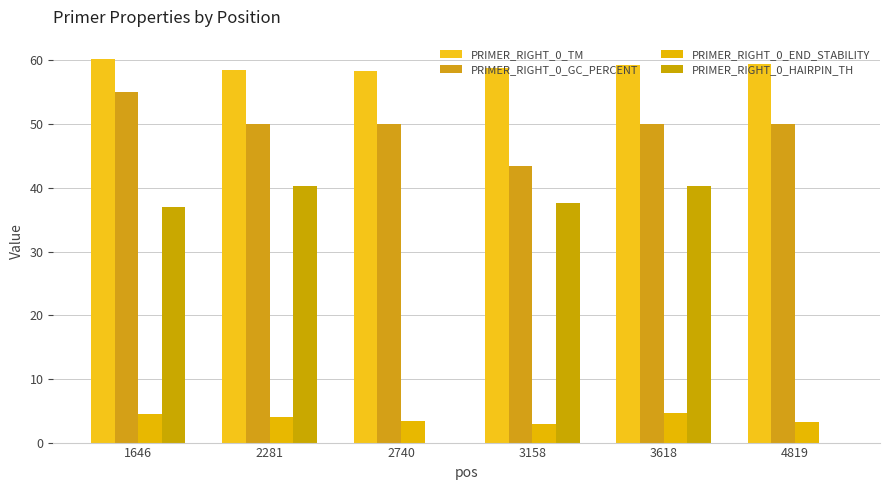

Count the number of categories in the chart.

6